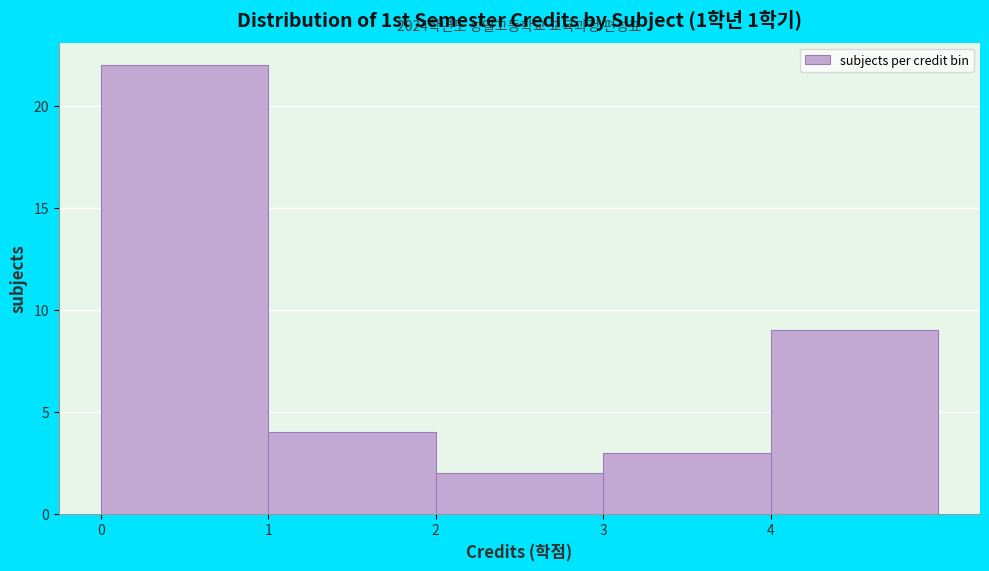

Which range on the x-axis has the tallest bar?

0 to 1